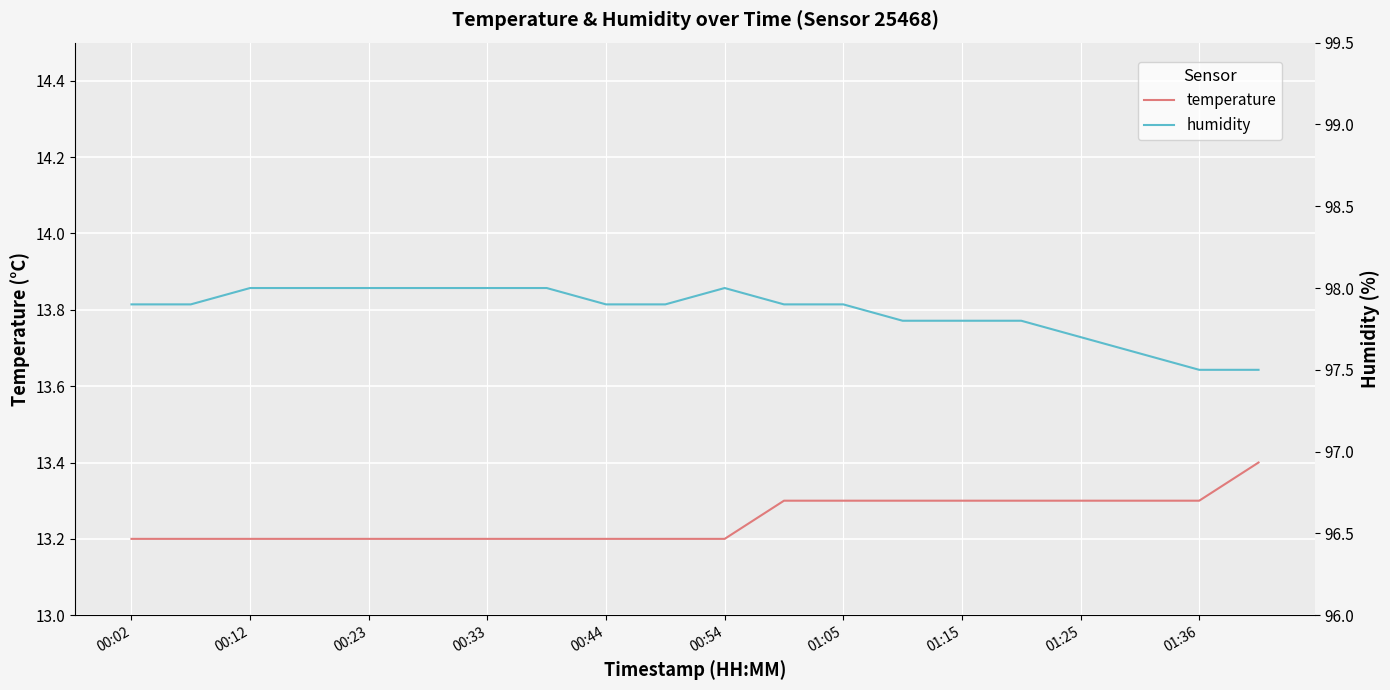

What position from the right is 13?

7